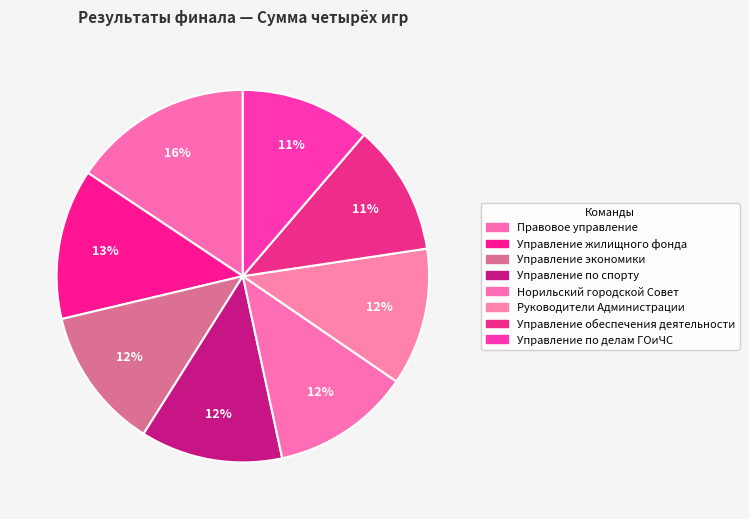

To the nearest percent, what portion does Управление по спорту represent?

12%